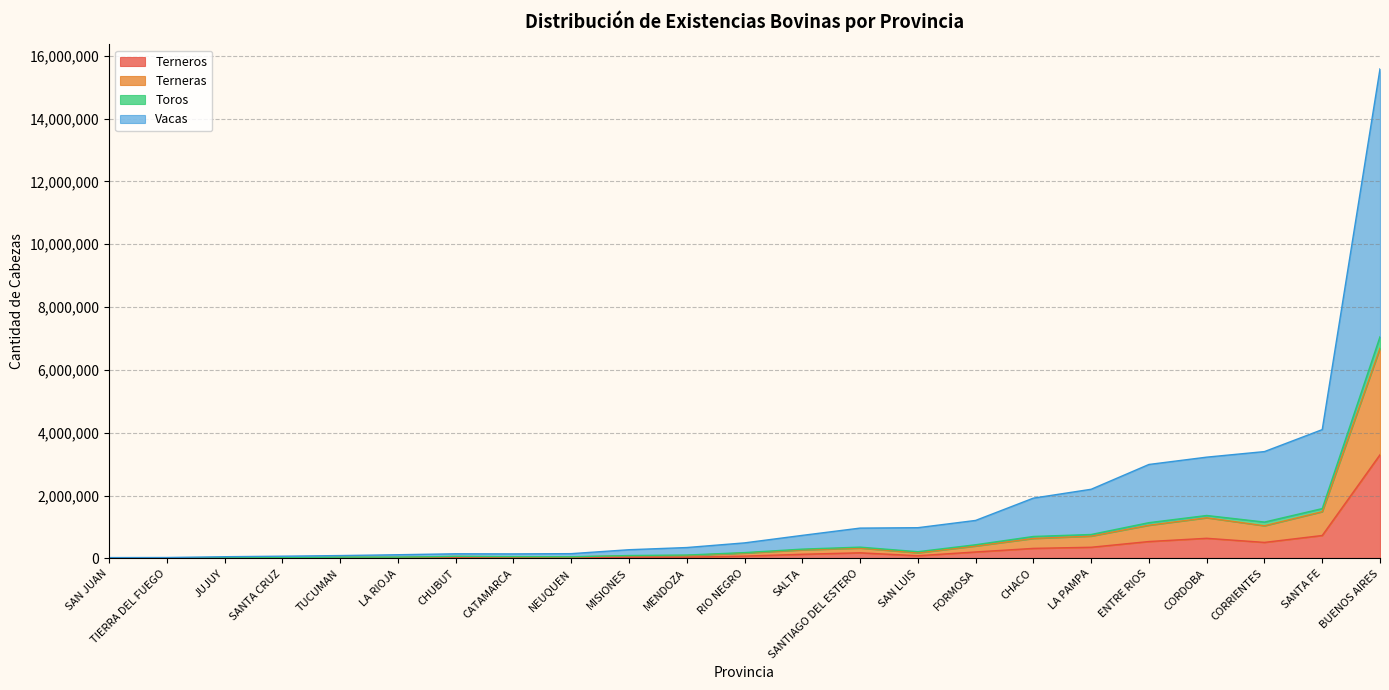

List the series in order of their peak value, lowest first.

Toros, Terneros, Terneras, Vacas